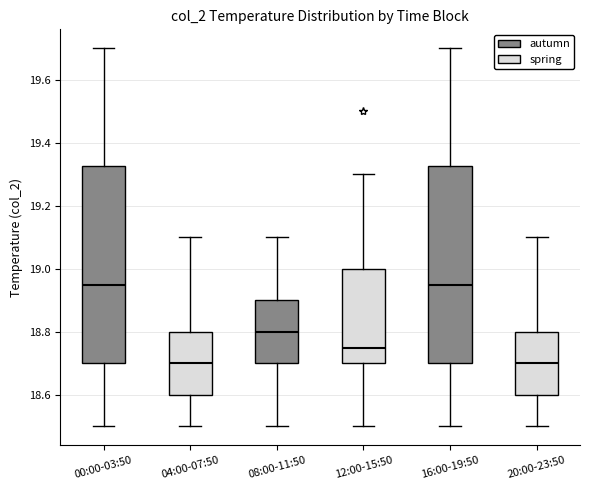

Reading left to right, read every box against the y-axis: the position of its median line, the range the box covers, and the ends of its whiskers. The values are not printed on the chart, so give them approximately, as read against the axis.

00:00-03:50: median 18.96, box 18.70 to 19.32, whiskers 18.50 to 19.70
04:00-07:50: median 18.70, box 18.60 to 18.80, whiskers 18.50 to 19.10
08:00-11:50: median 18.80, box 18.70 to 18.90, whiskers 18.50 to 19.10
12:00-15:50: median 18.76, box 18.70 to 19.00, whiskers 18.50 to 19.30
16:00-19:50: median 18.96, box 18.70 to 19.32, whiskers 18.50 to 19.70
20:00-23:50: median 18.70, box 18.60 to 18.80, whiskers 18.50 to 19.10